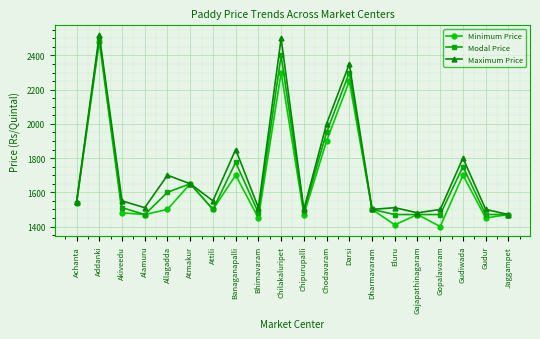

Where is the first local minimum for Minimum Price?

Alamuru